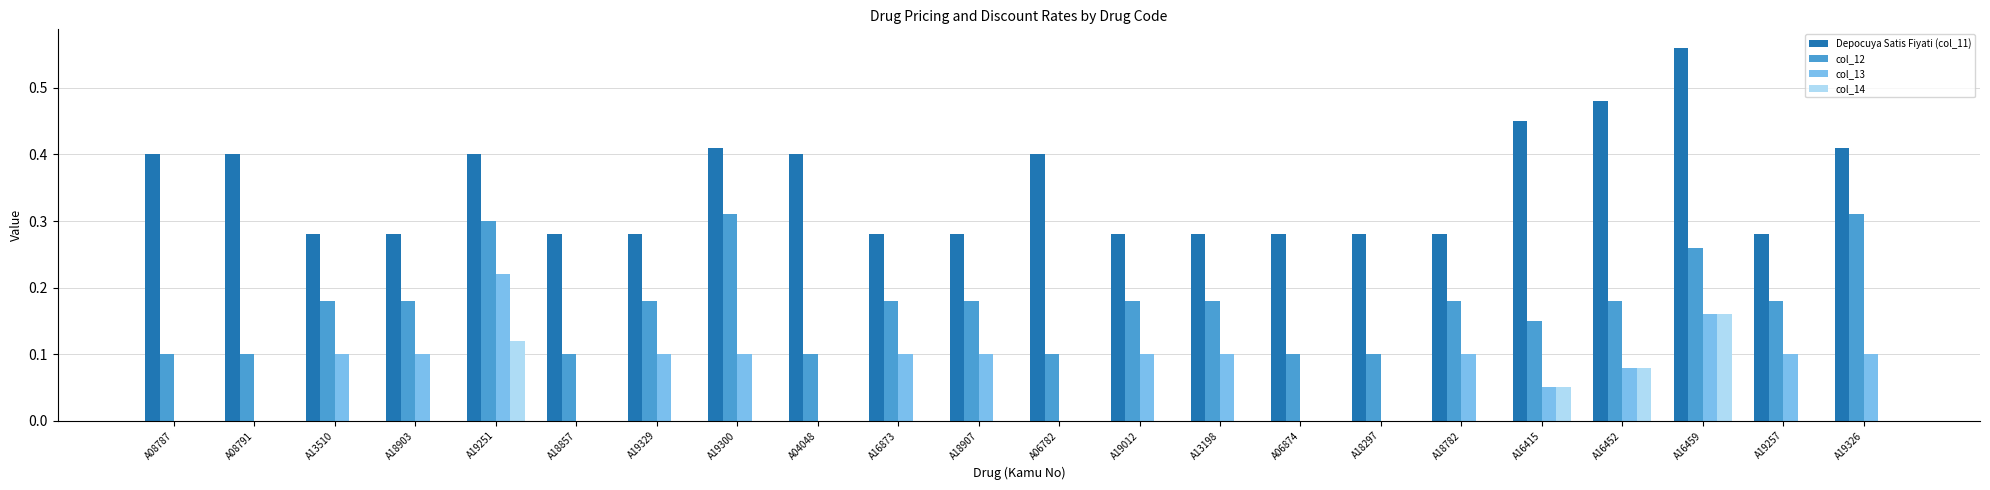

At which category does the chart reach its peak across all series?

A16459